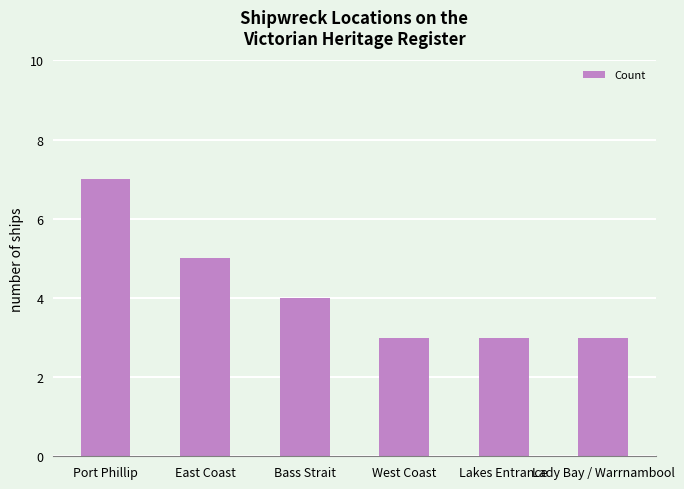

What is the sum of all values?

25